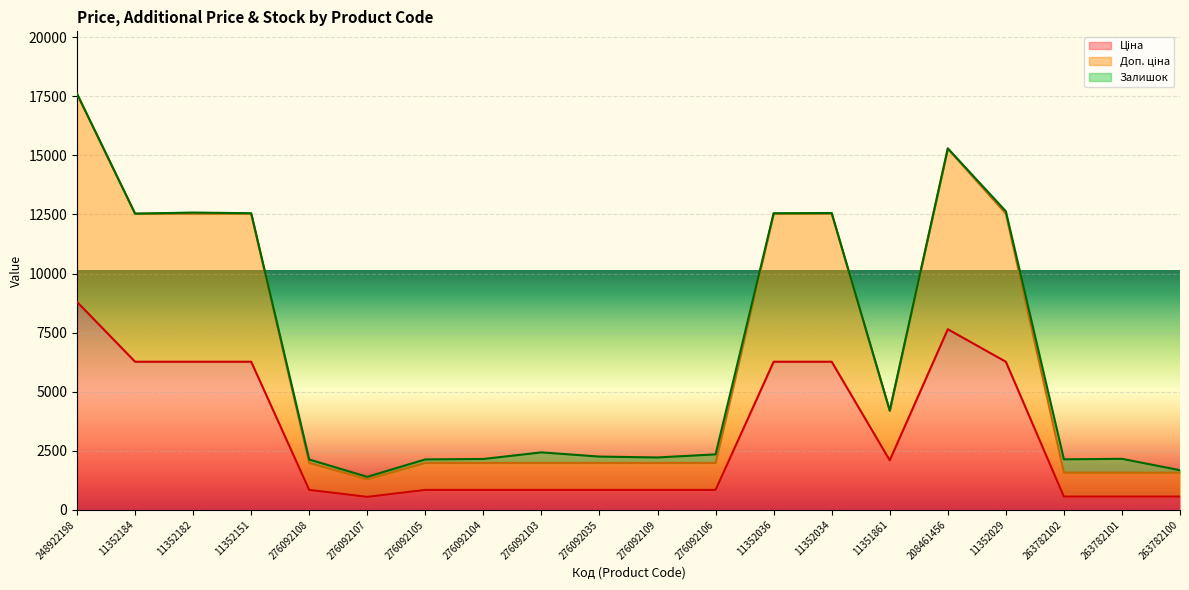

The value of Доп. ціна at 276092108 is 1984.8. True or false?

True